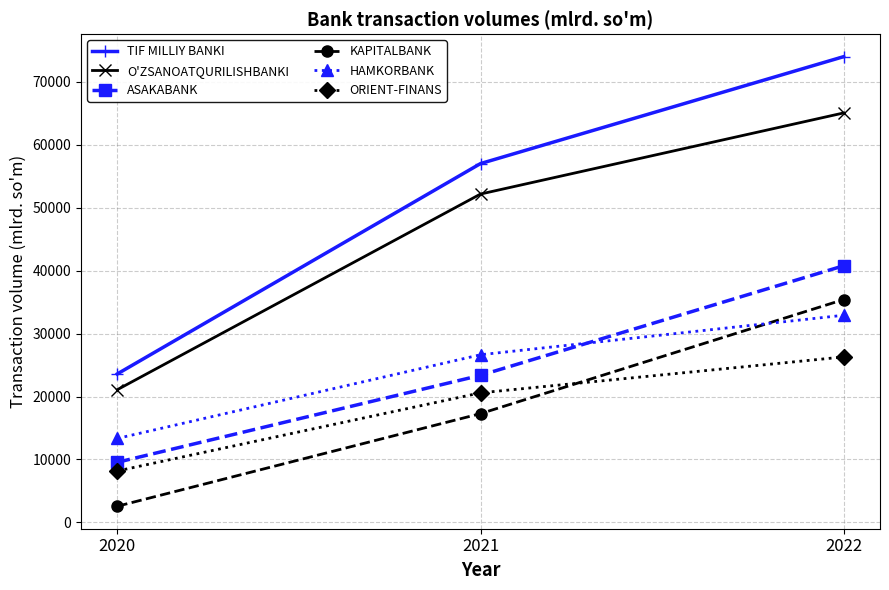

At which category is the sum across all series the highest?

2022